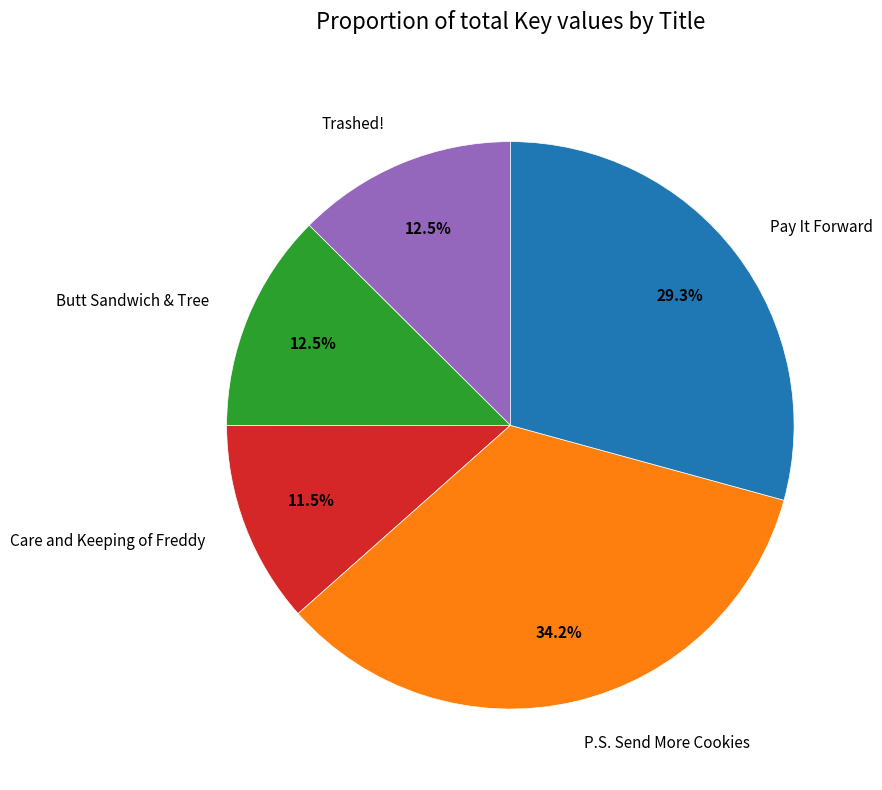

What portion of the pie excludes Pay It Forward?

70.7%